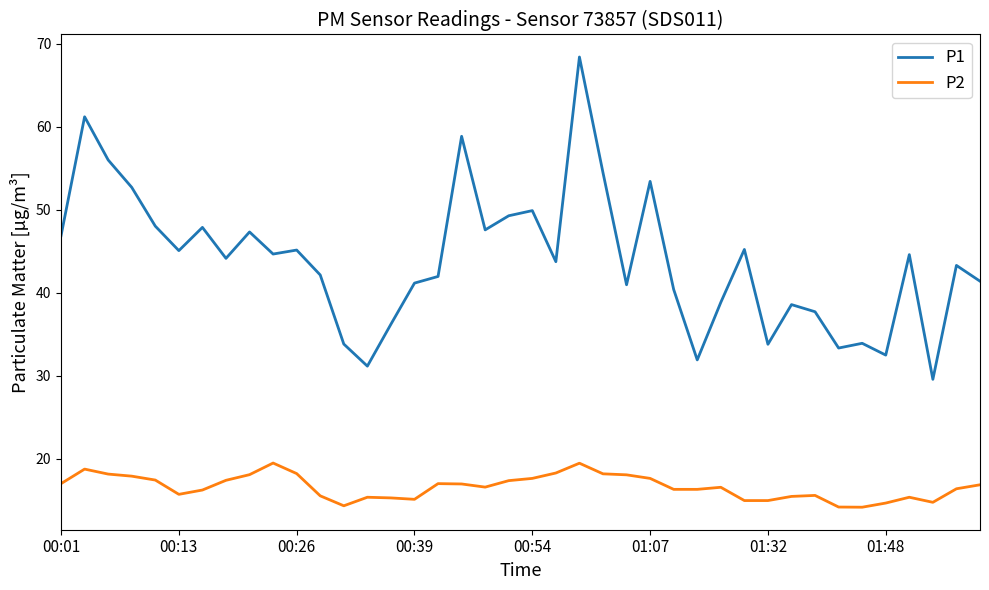

Which series has the largest range (max minus min)?

P1